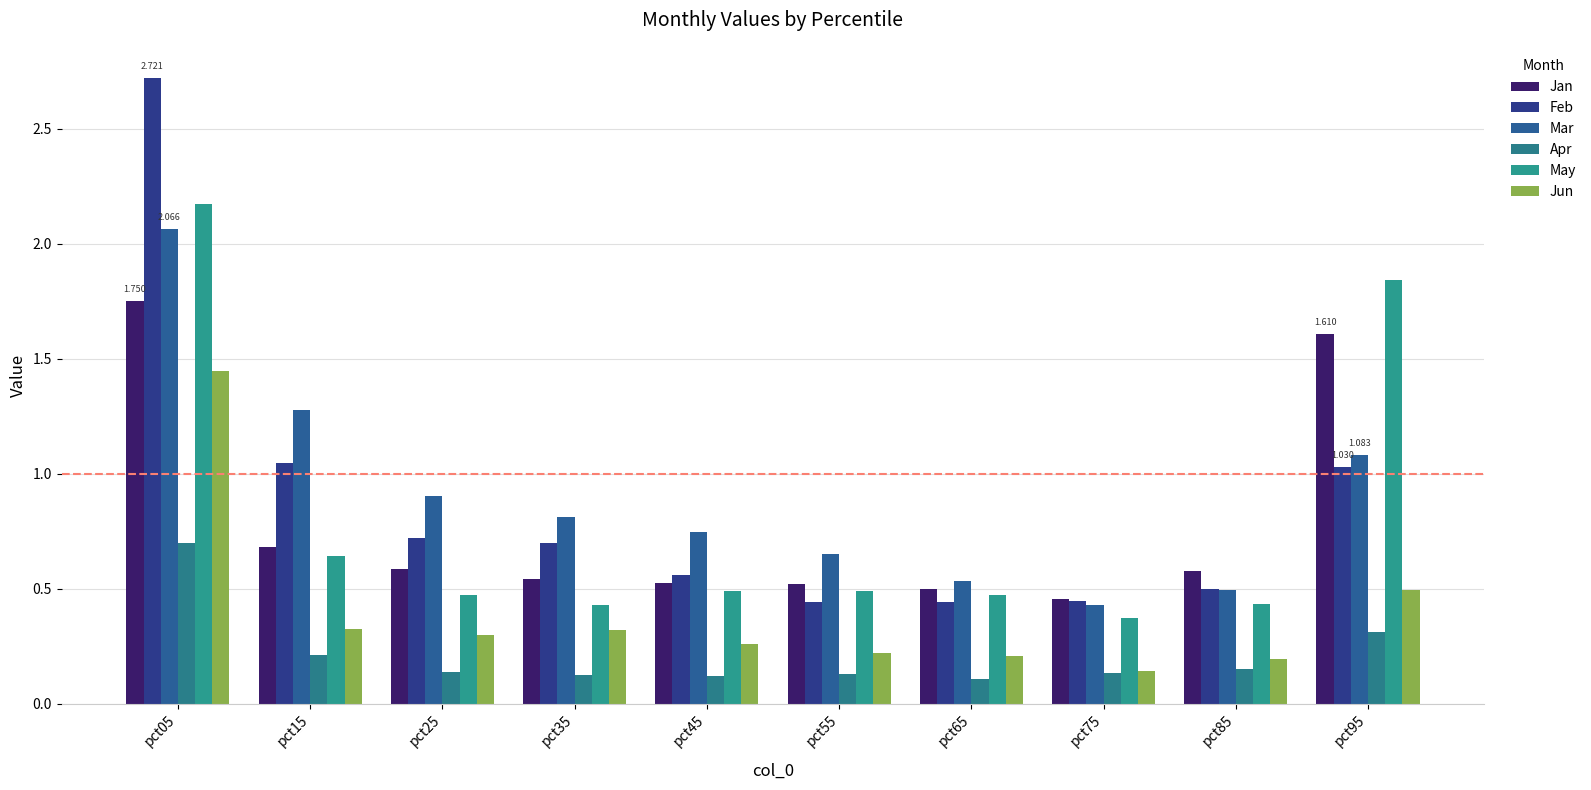

What is the approximate value of Feb at pct65?

0.4